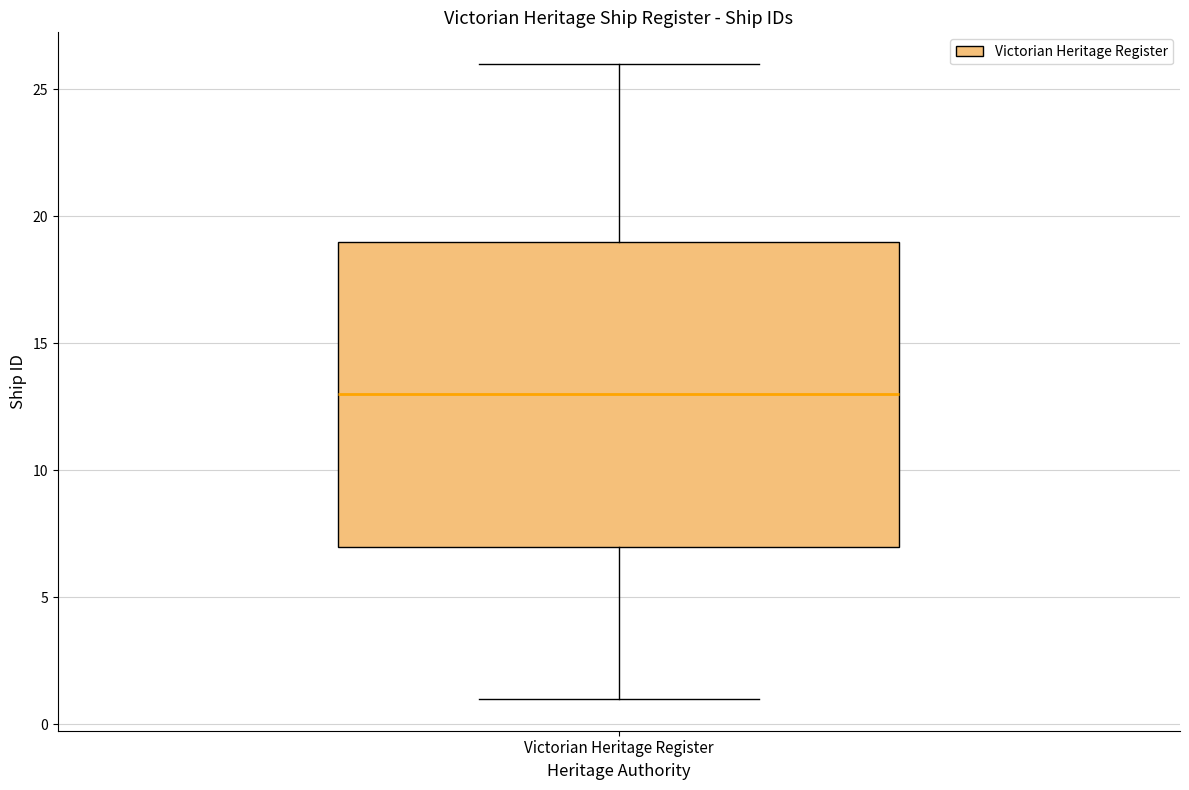

Transcribe this box plot: give where the median line is, the range the box spans, and where the two whiskers end, as read against the y-axis. The values are not printed on the chart, so give them approximately, as read against the axis.

median 13, box 7 to 19, whiskers 1 to 26